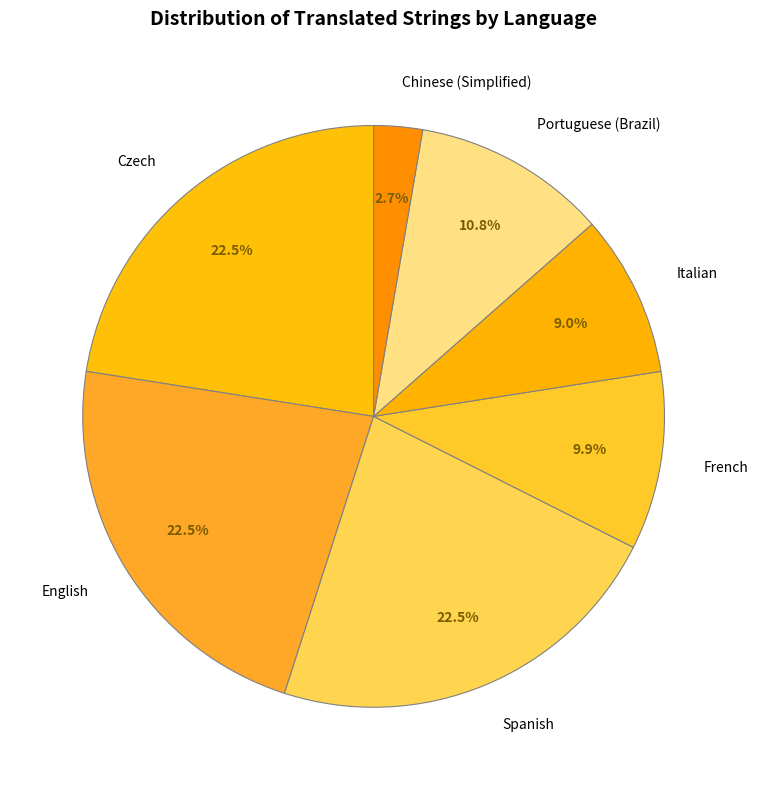

To the nearest percent, what is the difference between the largest and smallest slice percentages?

20%